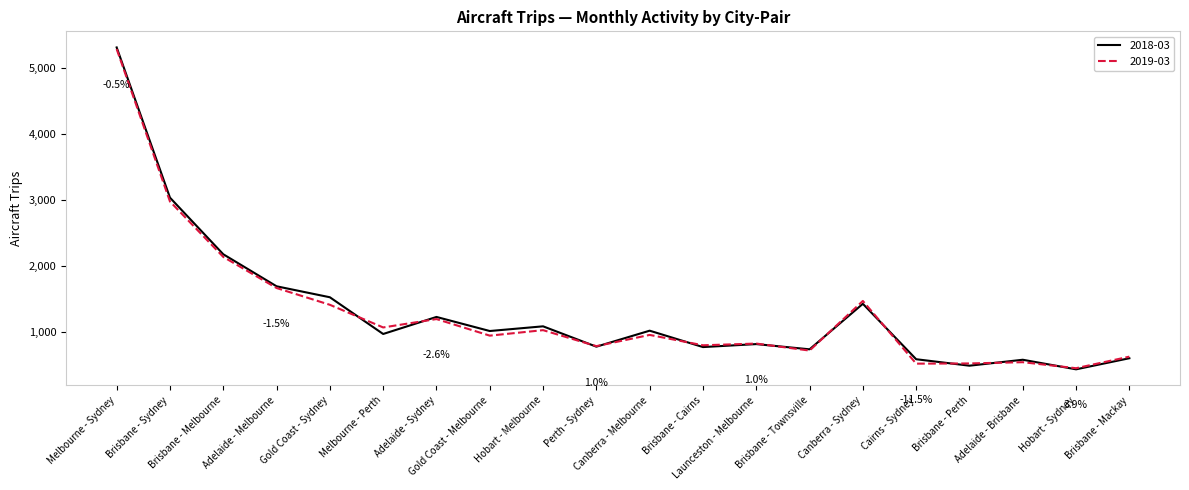

At which label is 2018-03 closest to 2867?

Brisbane - Sydney